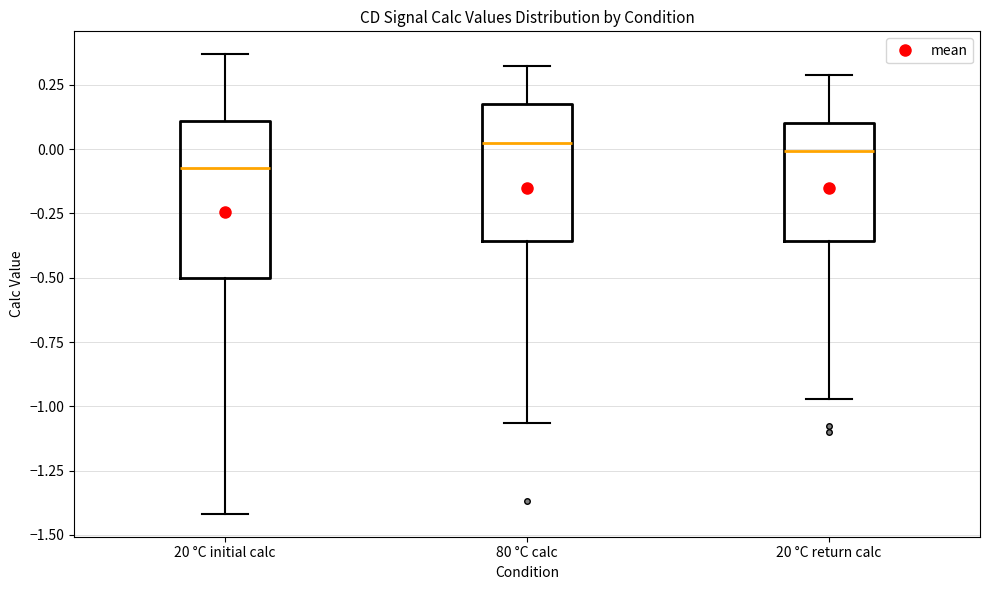

Reading left to right, transcribe this box plot: for each box, give where its median line is, the range the box spans, and where its two whiskers end, as read against the y-axis. The values are not printed on the chart, so give them approximately, as read against the axis.

20 °C initial calc: median -0.10, box -0.50 to 0.10, whiskers -1.40 to 0.35
80 °C calc: median 0.00, box -0.35 to 0.20, whiskers -1.05 to 0.30
20 °C return calc: median 0.00, box -0.35 to 0.10, whiskers -0.95 to 0.30